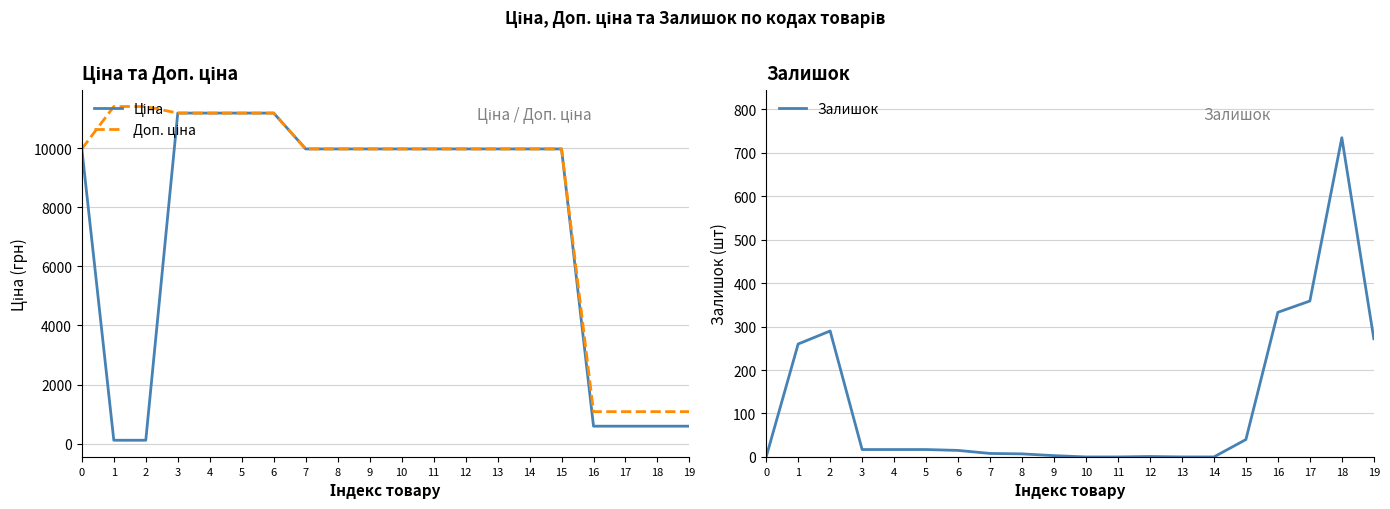

What is the value of the Залишок point at the 10th from the left?

3.0